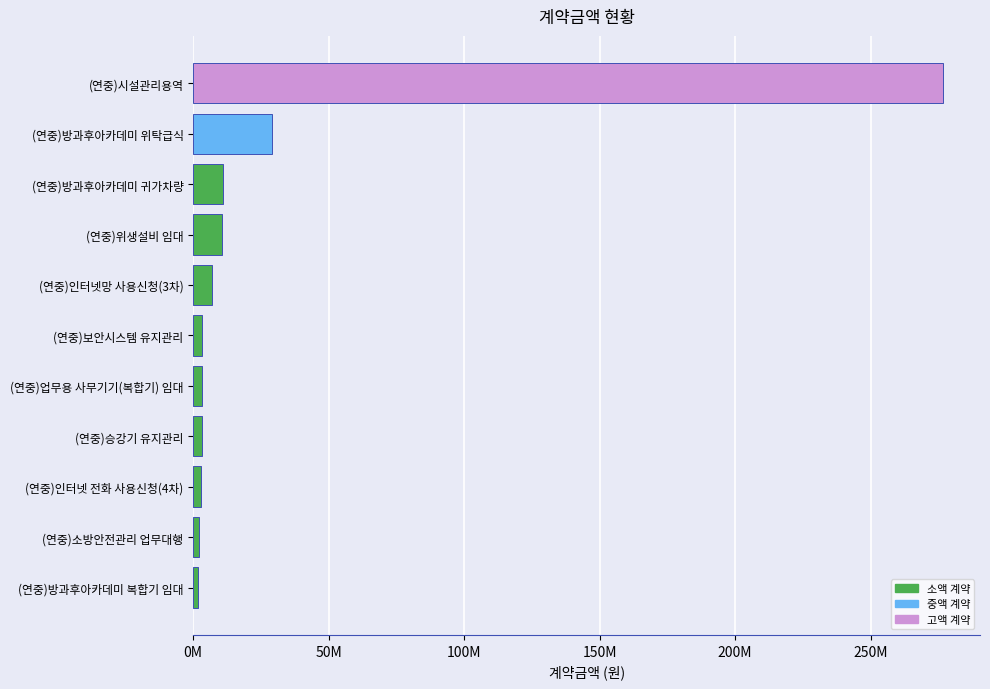

Are the bars horizontal?

Yes